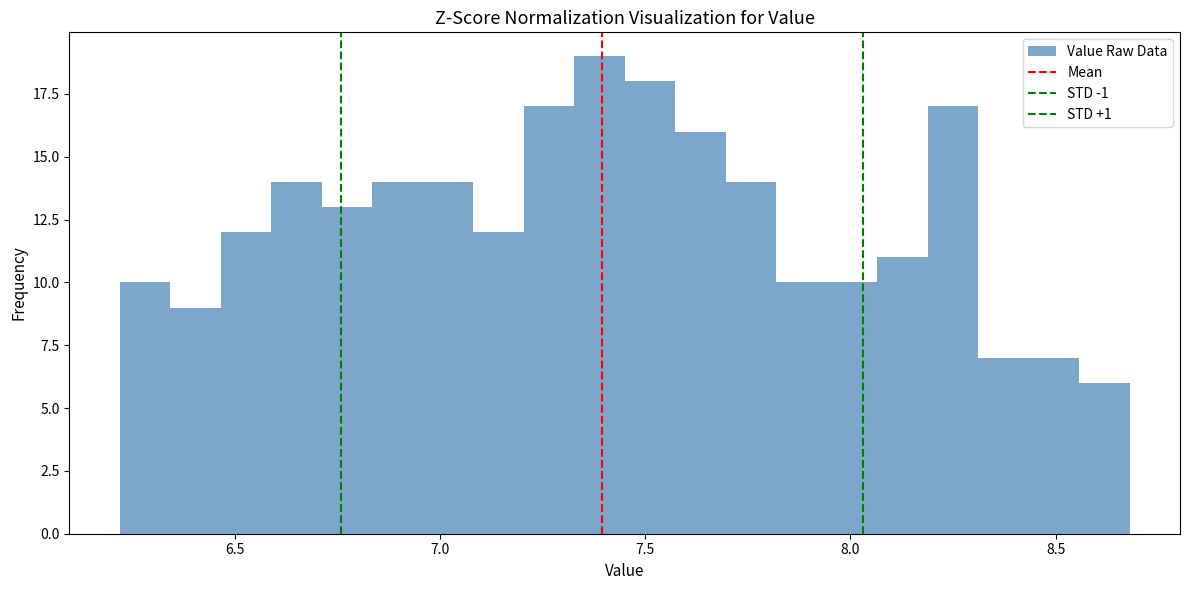

Read against the x-axis, roughly where is the centre of the tallest bar?

7.40